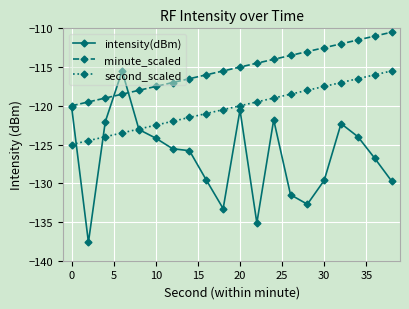

True or false: minute_scaled has more than 2 interior local peaks.

False